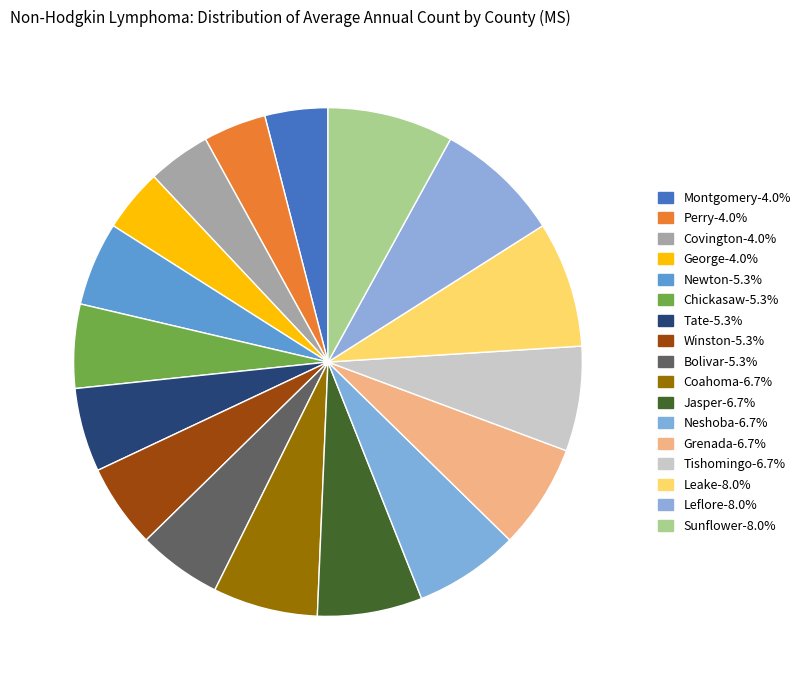

How many segments does this pie chart have?

17